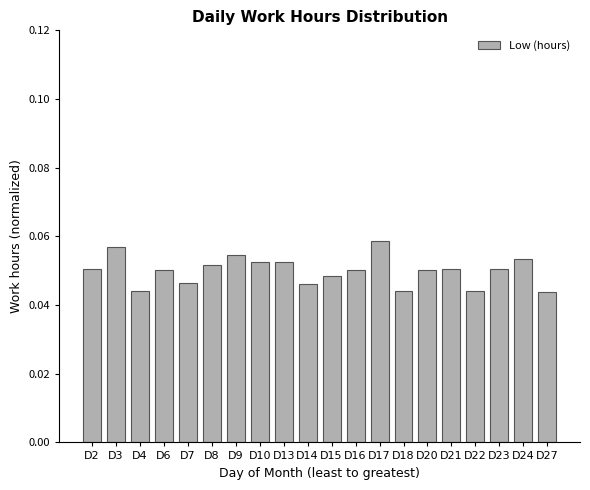

The chart shows a value of 0.0 at D23. True or false?

False